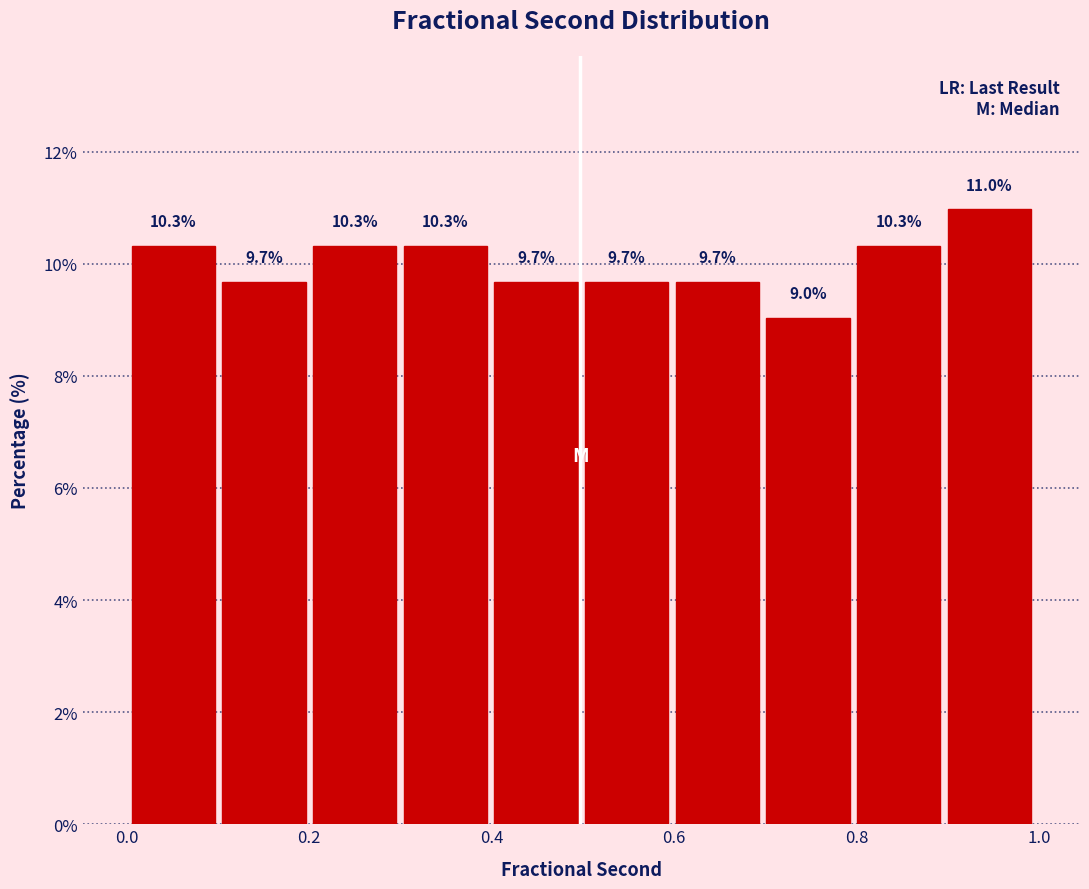

How tall is the bar that spans 0.5 to 0.6 on the x-axis? The bar edges are not printed on the chart, so give them approximately, as read against the axis.

9.7